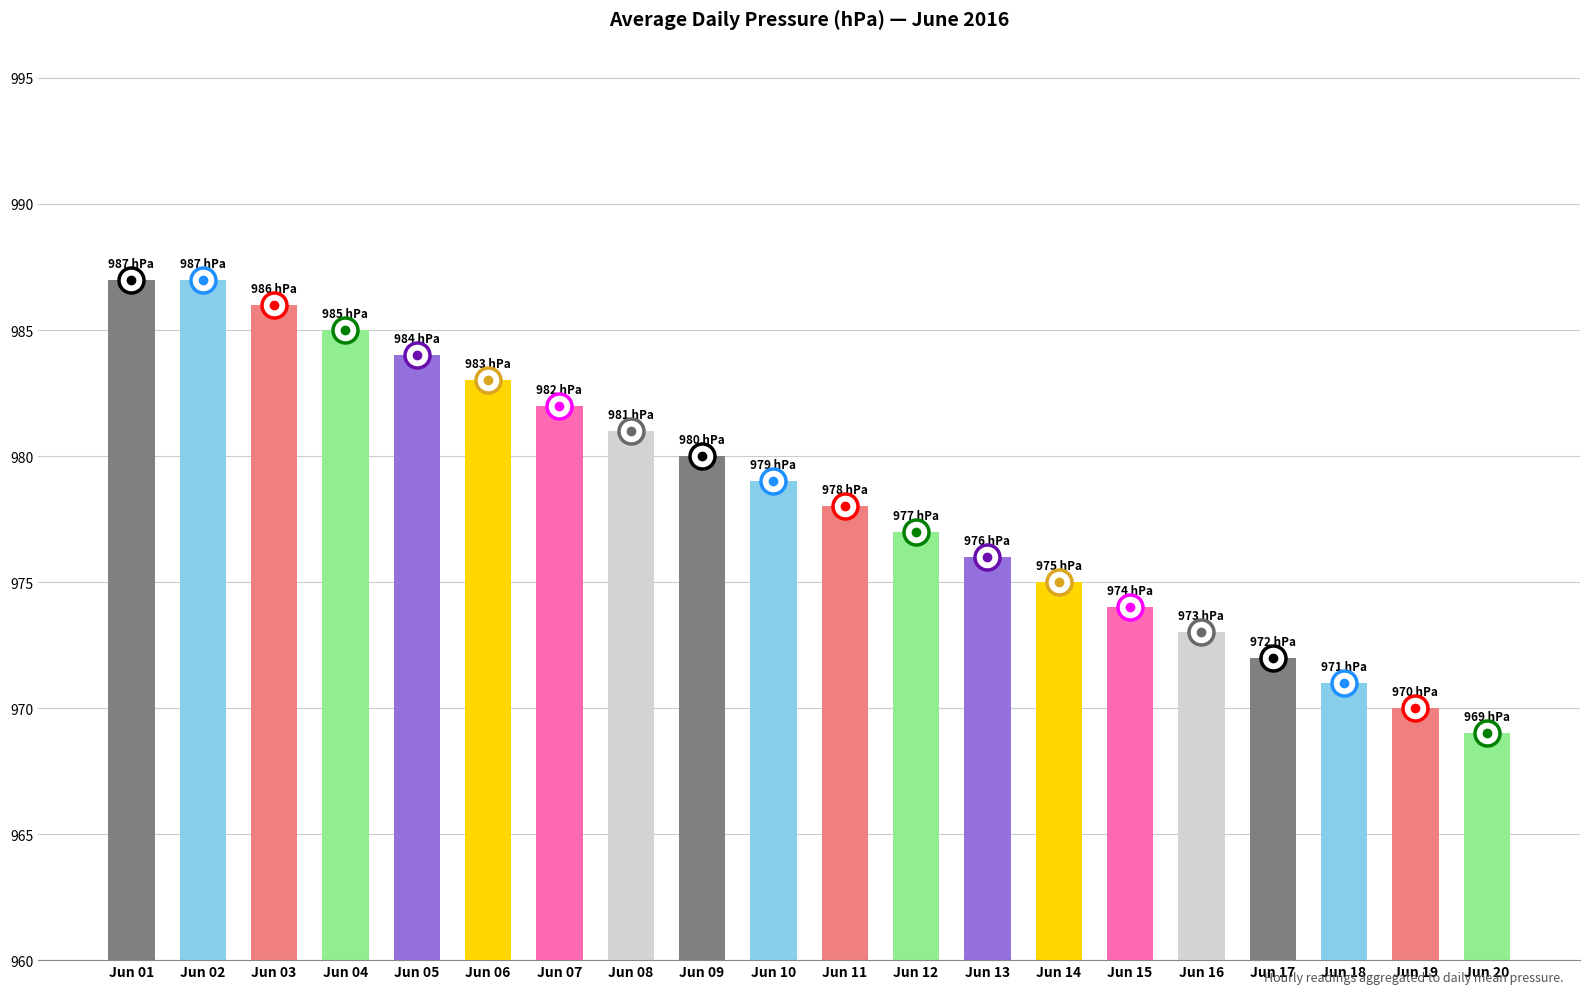

What is the value of the 8th bar from the left?

981